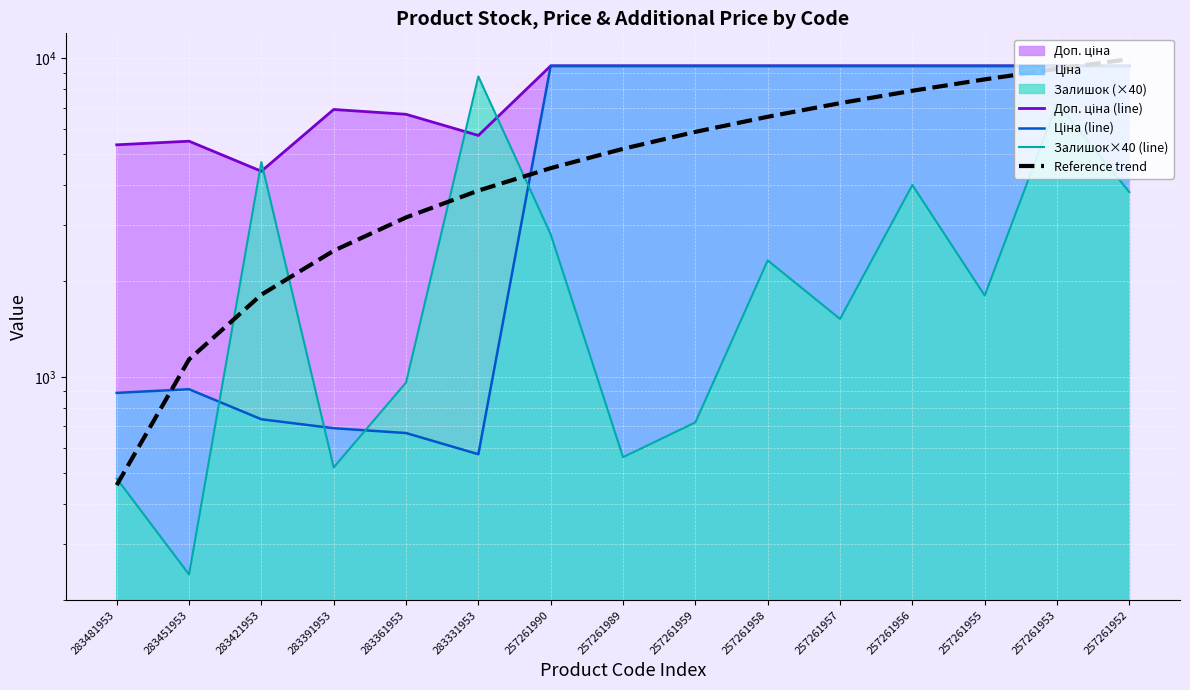

Read the Ціна (line) value at 257261953.

9458.9